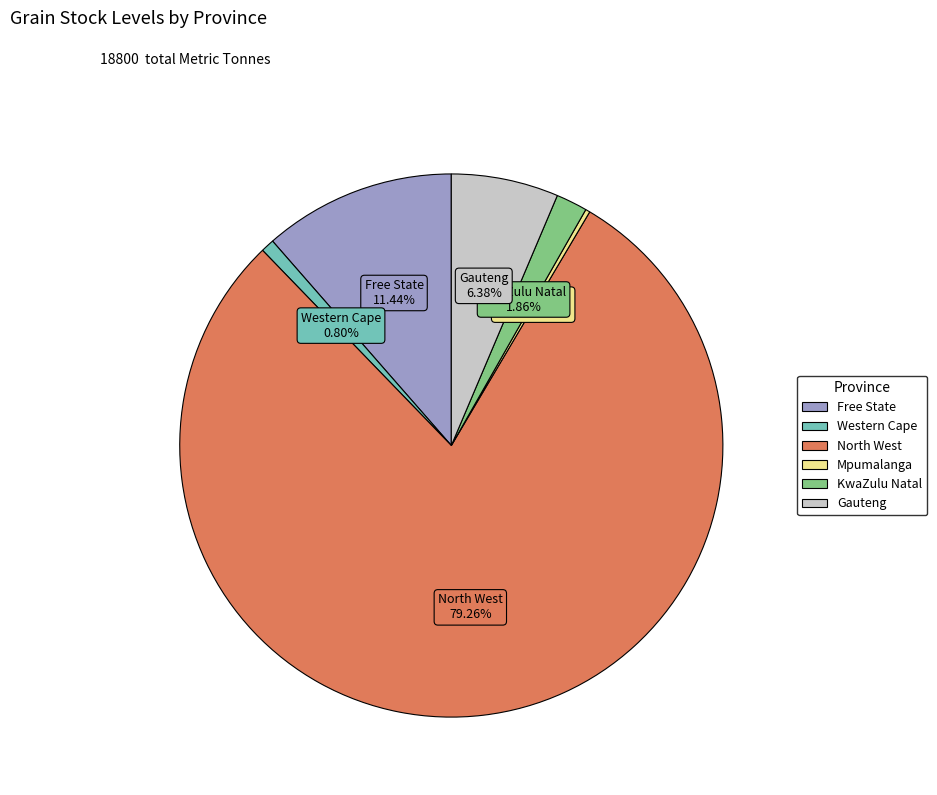

Does any single category account for the majority?

Yes